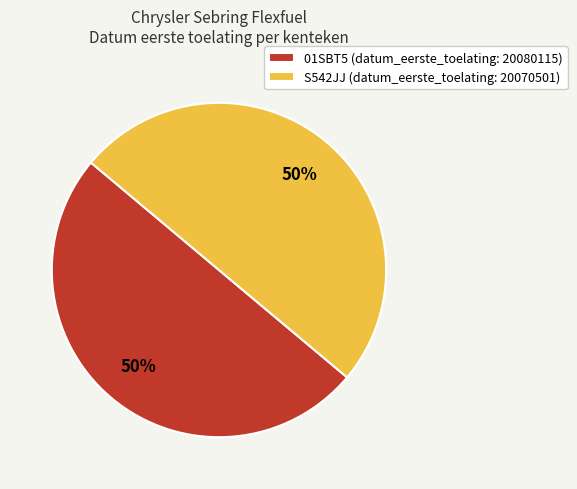

What is the ratio of the value at S542JJ to the value at 01SBT5?

1.0